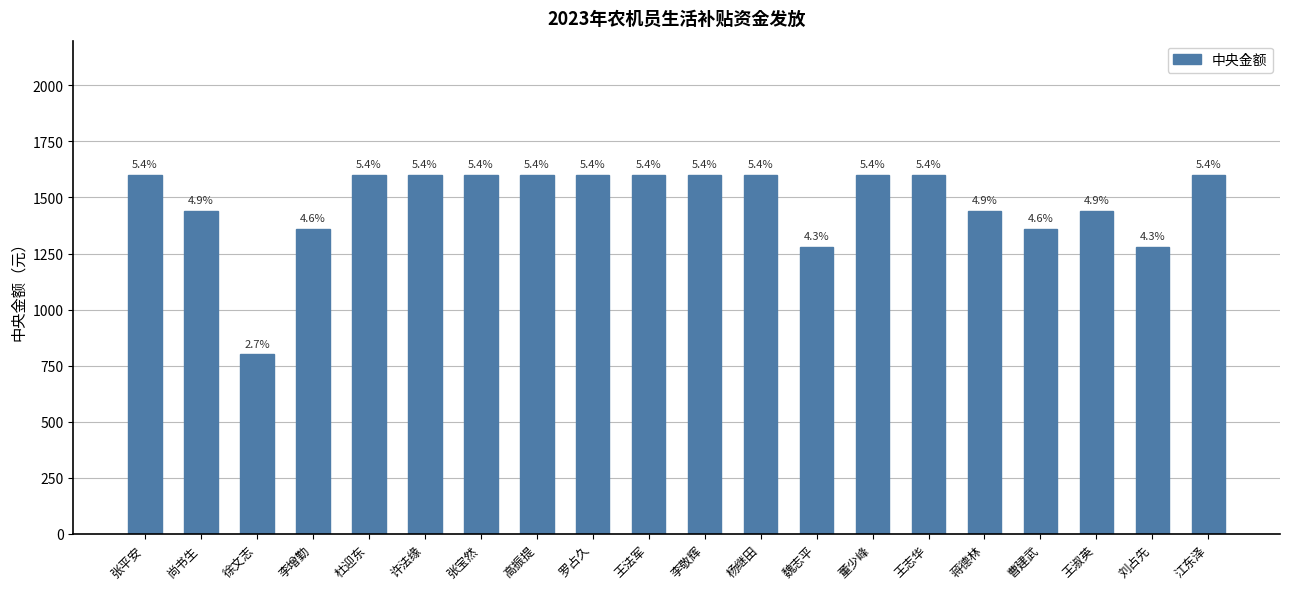

What is the smallest value displayed?

800